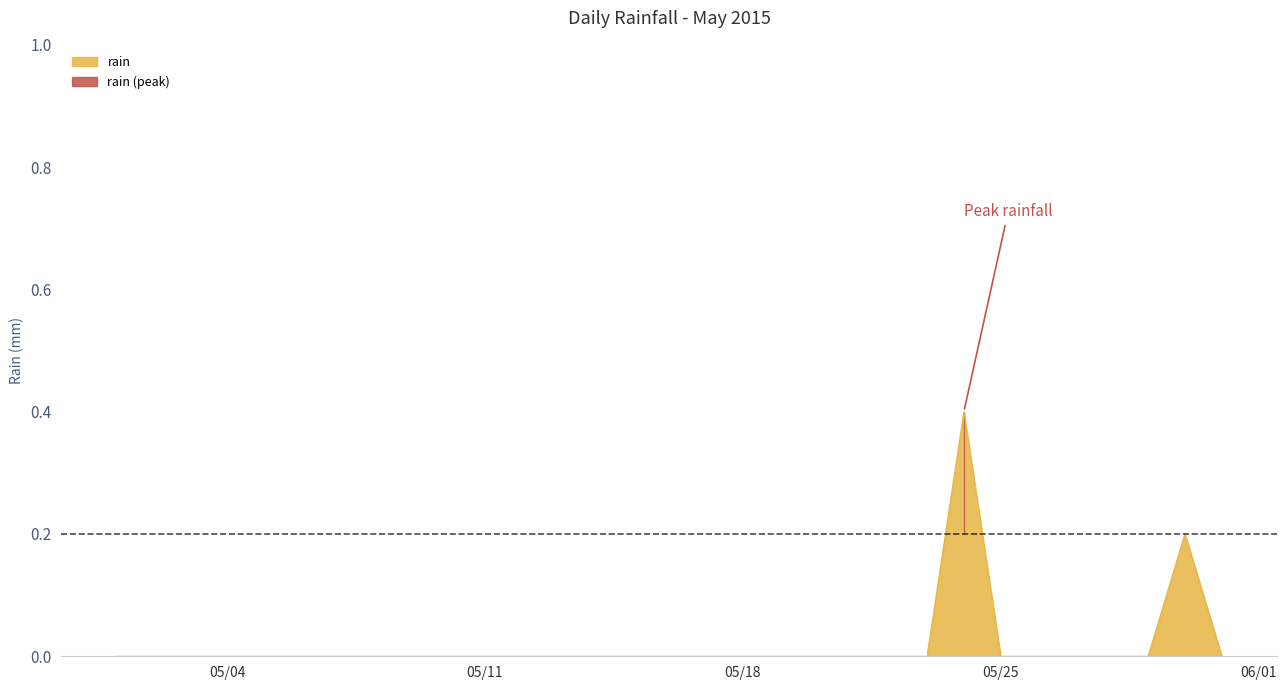

True or false: there are more than 0 points higher than both neighbors.

True